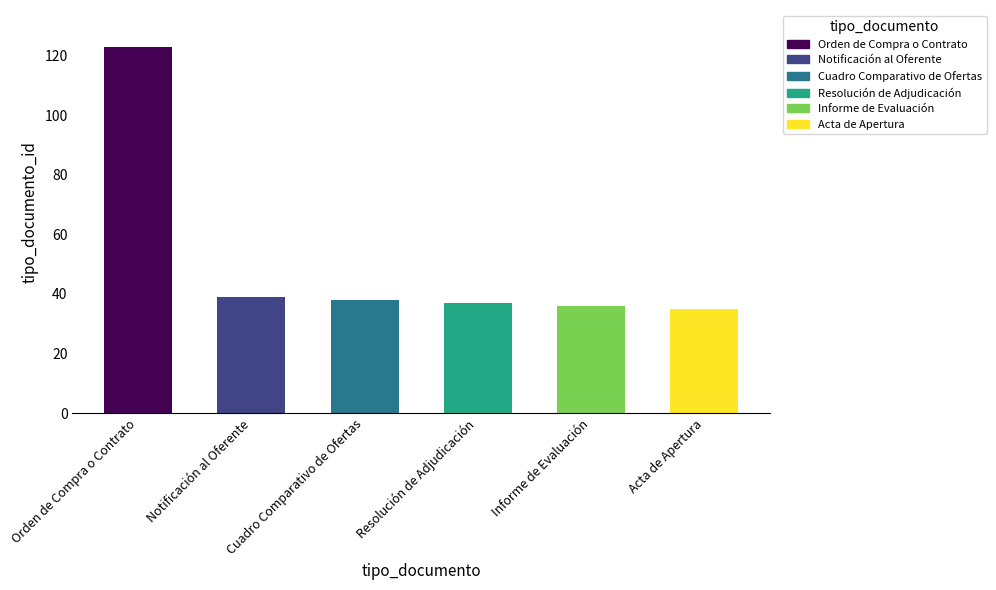

Between Informe de Evaluación and Cuadro Comparativo de Ofertas, which is larger?

Cuadro Comparativo de Ofertas